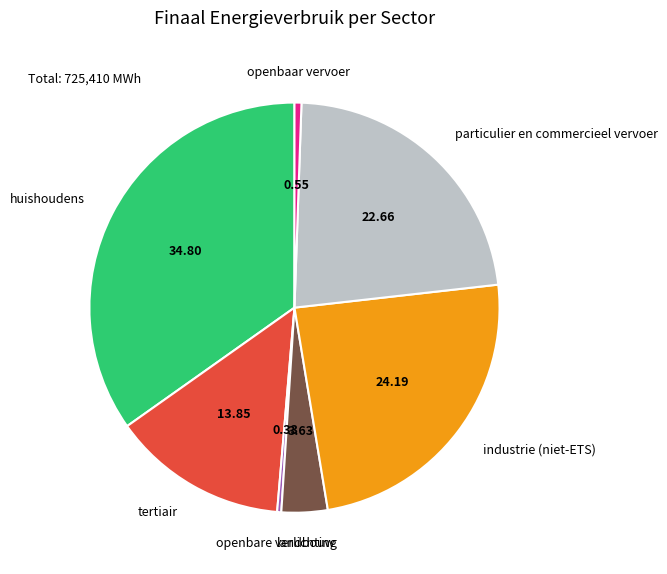

Is there a majority slice in this chart?

No